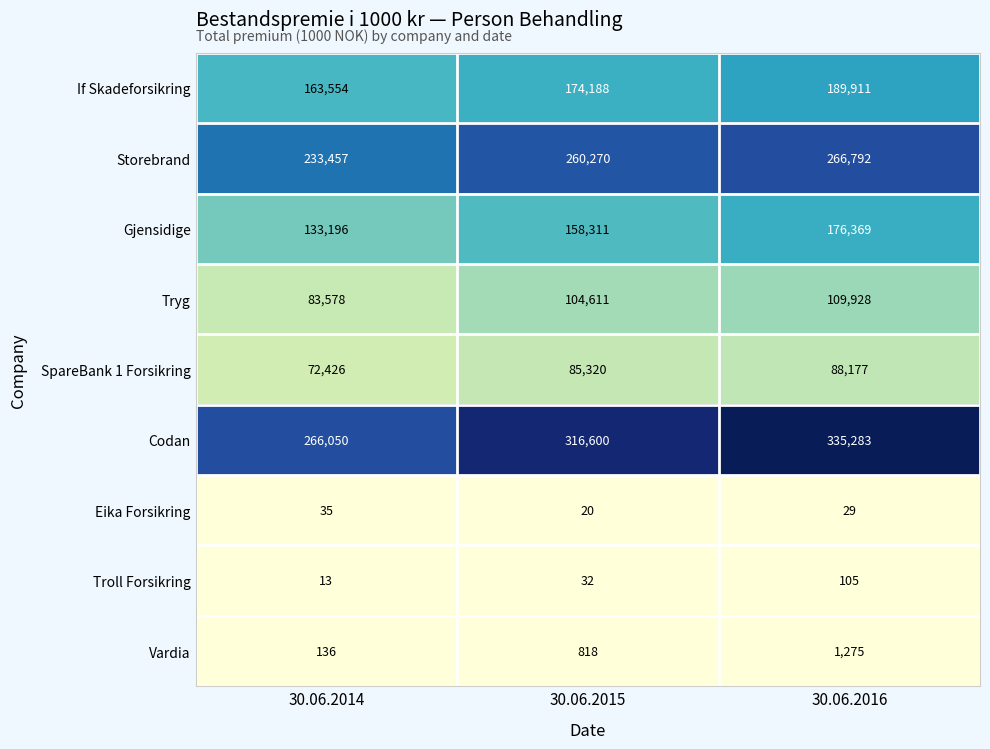

The value of Eika Forsikring at 30.06.2016 is 29. True or false?

True